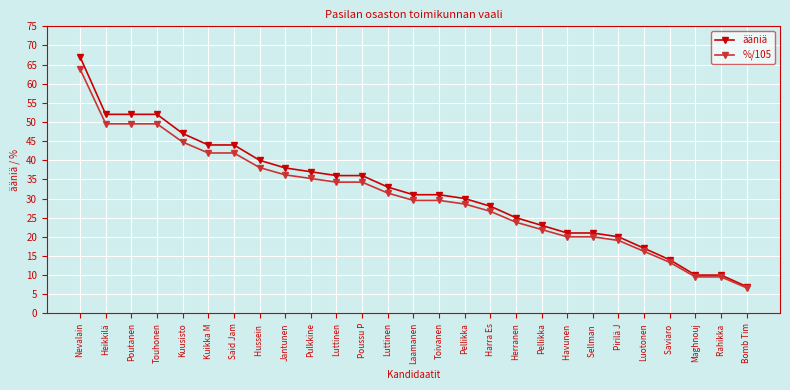

Reading left to right, transcribe all the data shown in this chart.

ääniä: 67.0	52.0	52.0	52.0	47.0	44.0	44.0	40.0	38.0	37.0	36.0	36.0	33.0	31.0	31.0	30.0	28.0	25.0	23.0	21.0	21.0	20.0	17.0	14.0	10.0	10.0	7.0
%/105: 63.8	49.5	49.5	49.5	44.8	41.9	41.9	38.1	36.2	35.2	34.3	34.3	31.4	29.5	29.5	28.6	26.7	23.8	21.9	20.0	20.0	19.0	16.2	13.3	9.5	9.5	6.7